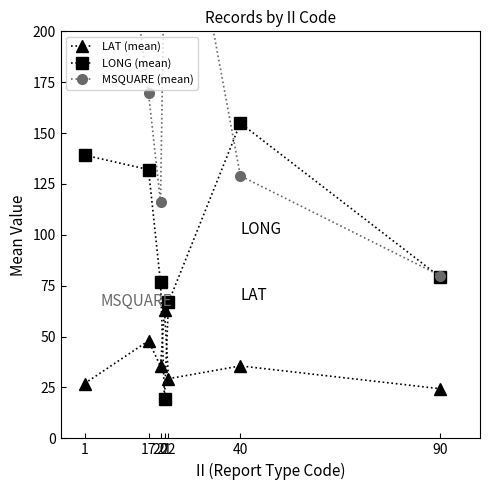

What is the value of the MSQUARE (mean) point at the 3rd from the left?

116.1